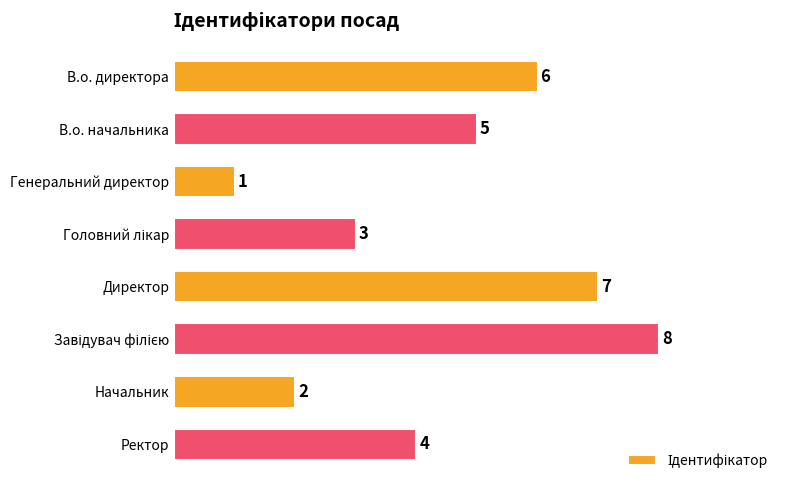

What is the greatest value displayed?

8